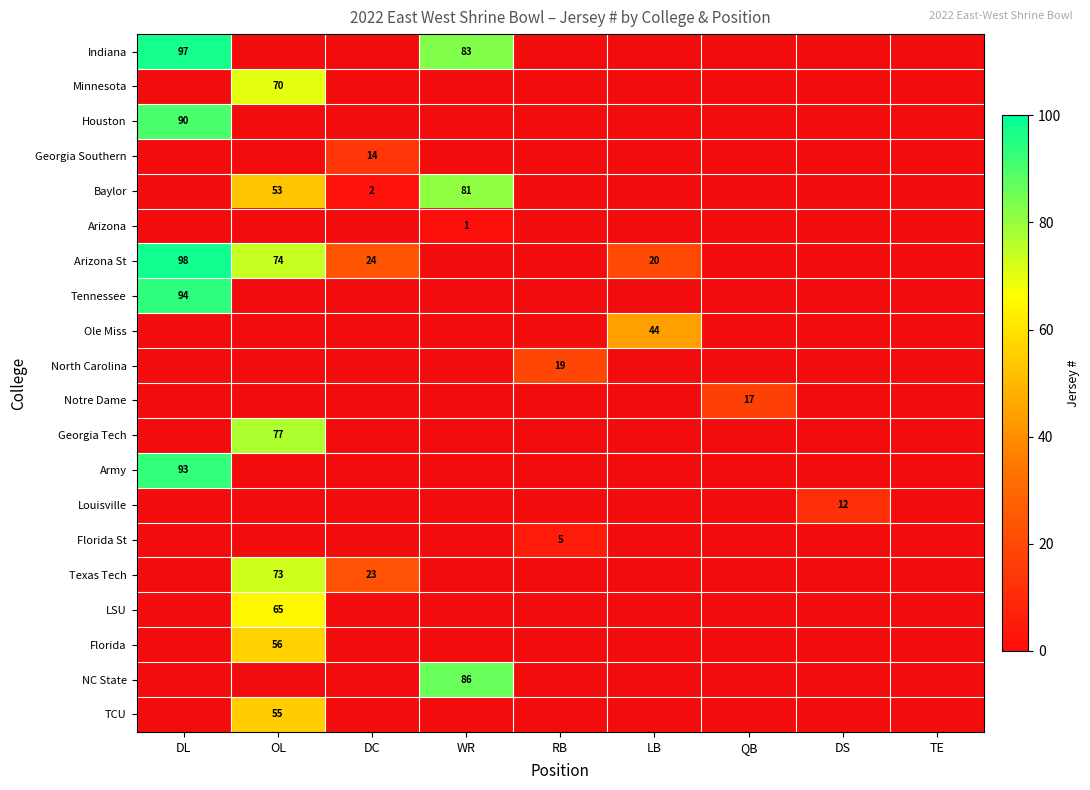

Which label corresponds to the largest value in the chart?

DL